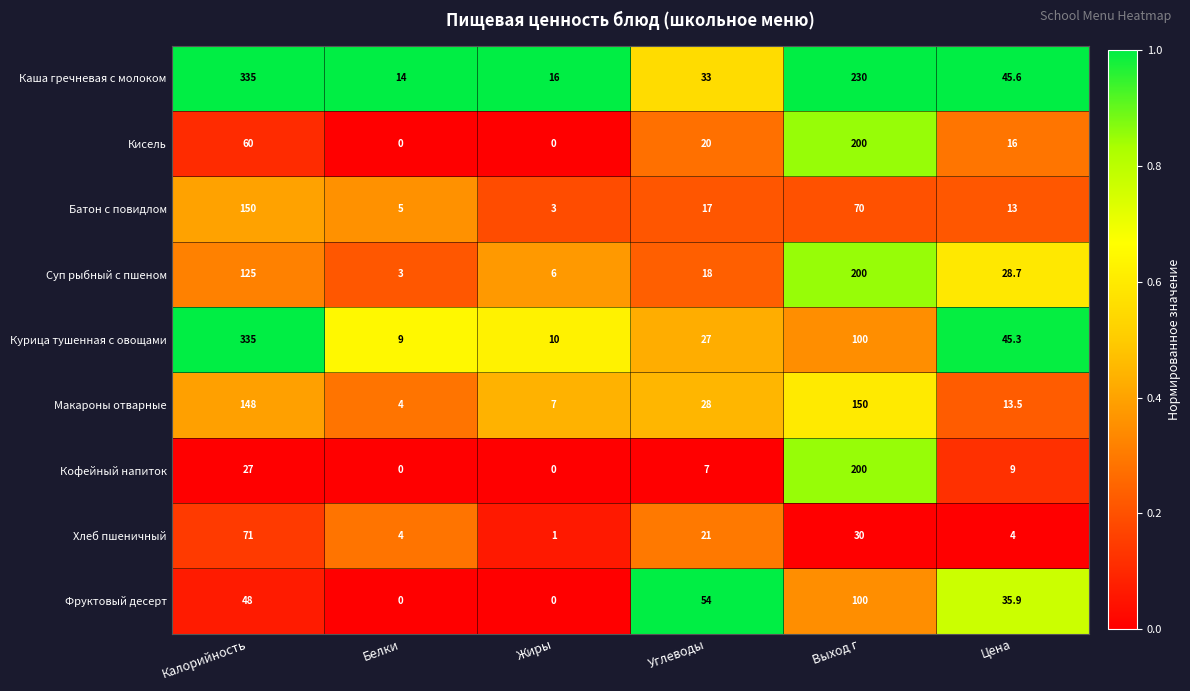

What is the difference between the Суп рыбный с пшеном values at Выход г and Углеводы?

182.0